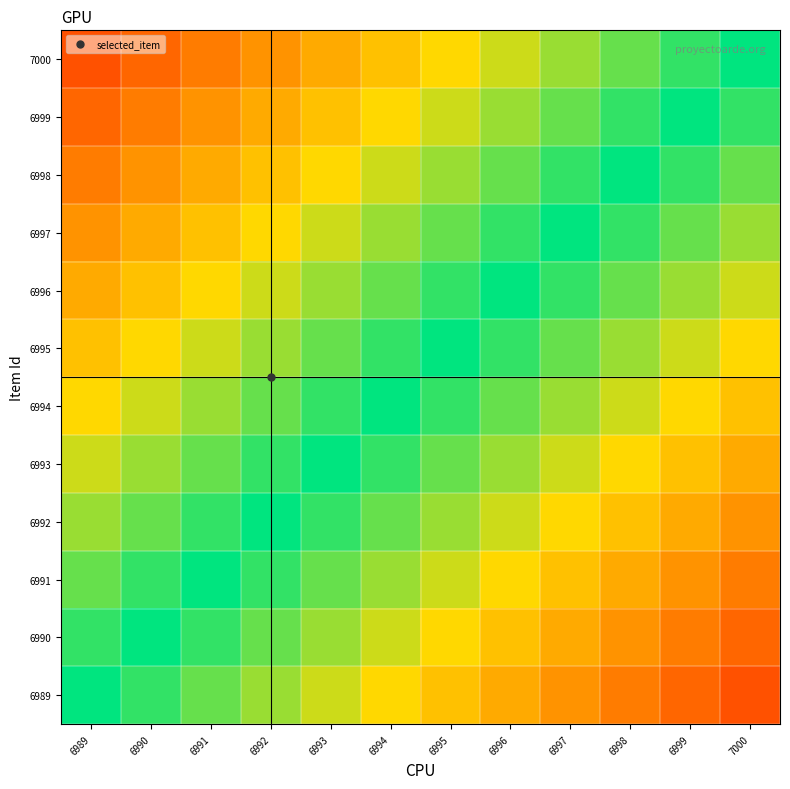

Reading left to right, extract all data points from this chart.

6989: 6989=1.0	6990=0.9	6991=0.9	6992=0.8	6993=0.7	6994=0.7	6995=0.6	6996=0.5	6997=0.5	6998=0.4	6999=0.3	7000=0.3
6990: 6989=0.9	6990=1.0	6991=0.9	6992=0.9	6993=0.8	6994=0.7	6995=0.7	6996=0.6	6997=0.5	6998=0.5	6999=0.4	7000=0.3
6991: 6989=0.9	6990=0.9	6991=1.0	6992=0.9	6993=0.9	6994=0.8	6995=0.7	6996=0.7	6997=0.6	6998=0.5	6999=0.5	7000=0.4
6992: 6989=0.8	6990=0.9	6991=0.9	6992=1.0	6993=0.9	6994=0.9	6995=0.8	6996=0.7	6997=0.7	6998=0.6	6999=0.5	7000=0.5
6993: 6989=0.7	6990=0.8	6991=0.9	6992=0.9	6993=1.0	6994=0.9	6995=0.9	6996=0.8	6997=0.7	6998=0.7	6999=0.6	7000=0.5
6994: 6989=0.7	6990=0.7	6991=0.8	6992=0.9	6993=0.9	6994=1.0	6995=0.9	6996=0.9	6997=0.8	6998=0.7	6999=0.7	7000=0.6
6995: 6989=0.6	6990=0.7	6991=0.7	6992=0.8	6993=0.9	6994=0.9	6995=1.0	6996=0.9	6997=0.9	6998=0.8	6999=0.7	7000=0.7
6996: 6989=0.5	6990=0.6	6991=0.7	6992=0.7	6993=0.8	6994=0.9	6995=0.9	6996=1.0	6997=0.9	6998=0.9	6999=0.8	7000=0.7
6997: 6989=0.5	6990=0.5	6991=0.6	6992=0.7	6993=0.7	6994=0.8	6995=0.9	6996=0.9	6997=1.0	6998=0.9	6999=0.9	7000=0.8
6998: 6989=0.4	6990=0.5	6991=0.5	6992=0.6	6993=0.7	6994=0.7	6995=0.8	6996=0.9	6997=0.9	6998=1.0	6999=0.9	7000=0.9
6999: 6989=0.3	6990=0.4	6991=0.5	6992=0.5	6993=0.6	6994=0.7	6995=0.7	6996=0.8	6997=0.9	6998=0.9	6999=1.0	7000=0.9
7000: 6989=0.3	6990=0.3	6991=0.4	6992=0.5	6993=0.5	6994=0.6	6995=0.7	6996=0.7	6997=0.8	6998=0.9	6999=0.9	7000=1.0